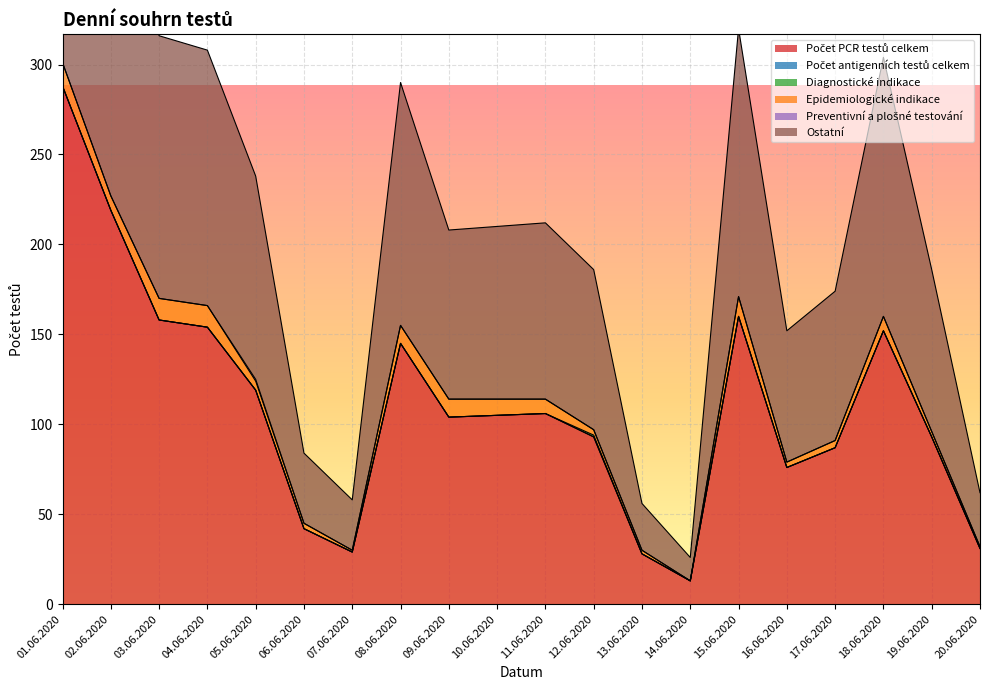

True or false: Ostatní and Diagnostické indikace intersect in this chart.

False